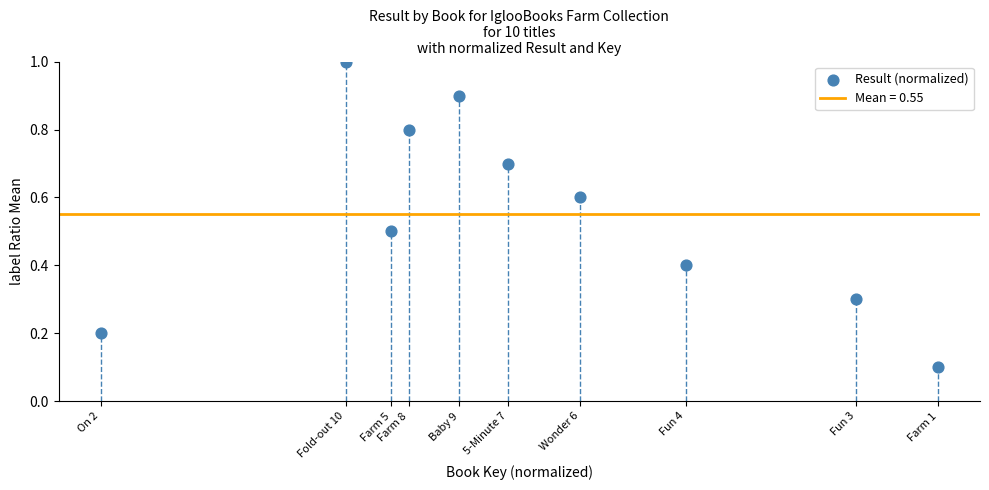

What is the range of X values (max minus min)?

1.0